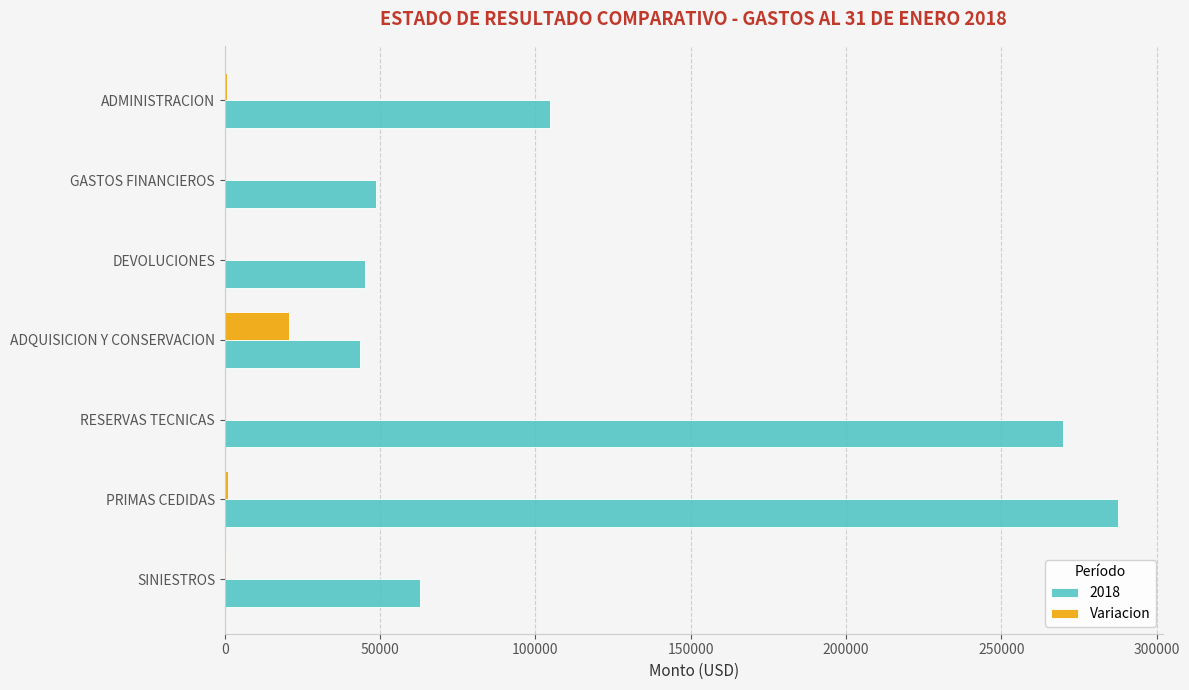

What is the maximum value shown in the chart?

287554.1